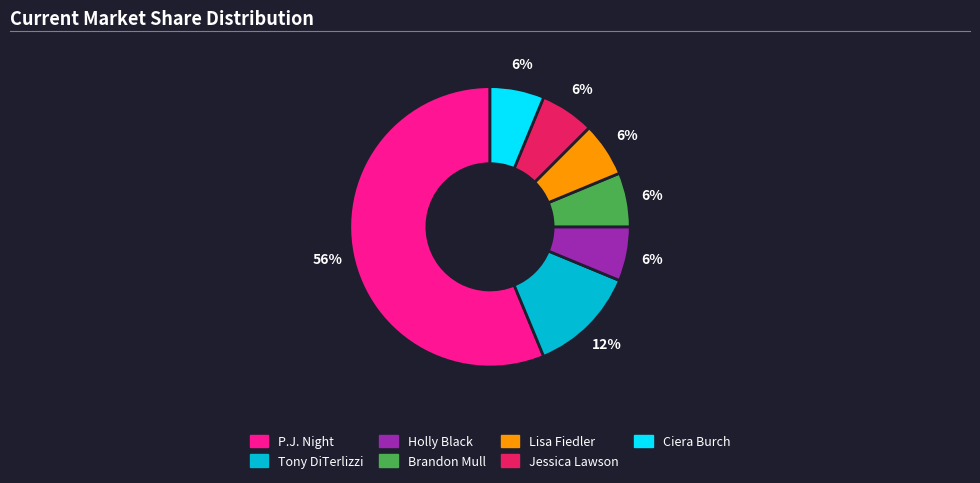

Which slice is the largest?

P.J. Night